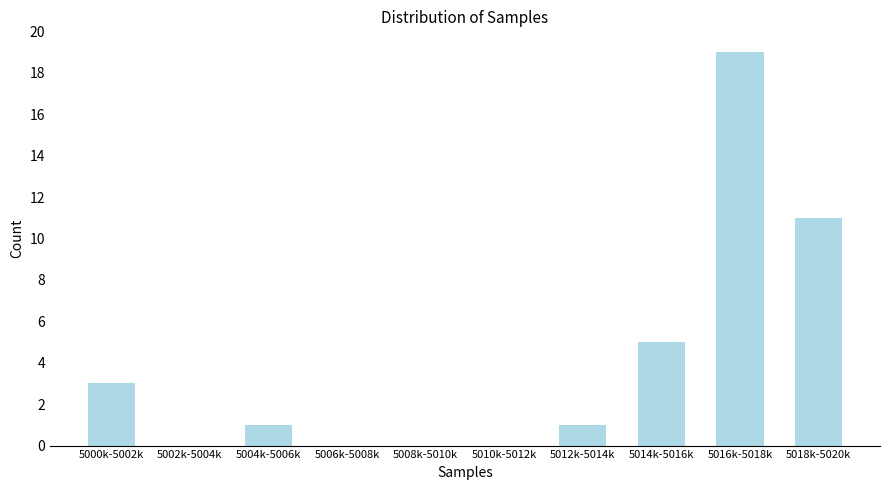

Reading left to right, extract all data points from this chart.

5000k-5002k=3	5002k-5004k=0	5004k-5006k=1	5006k-5008k=0	5008k-5010k=0	5010k-5012k=0	5012k-5014k=1	5014k-5016k=5	5016k-5018k=19	5018k-5020k=11